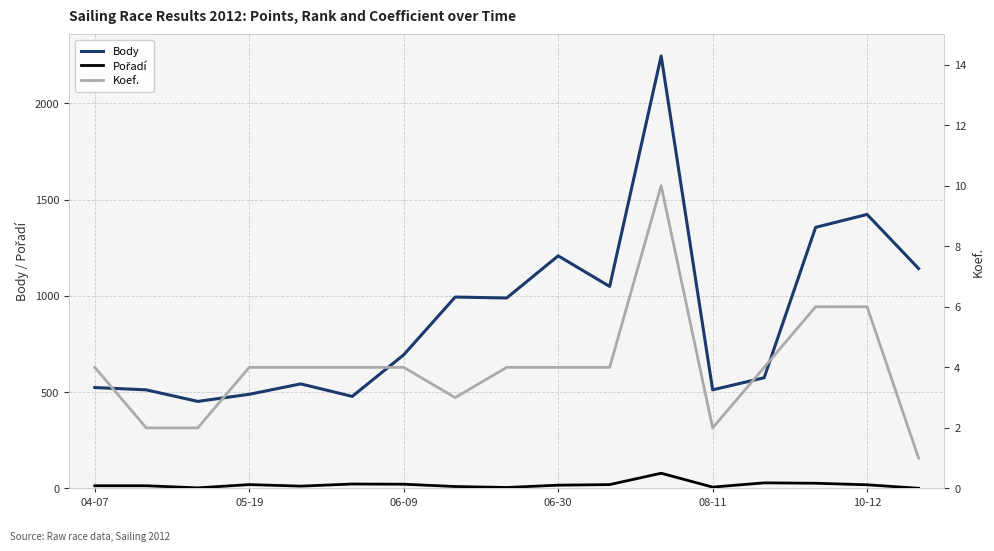

Which series has the largest range (max minus min)?

Body